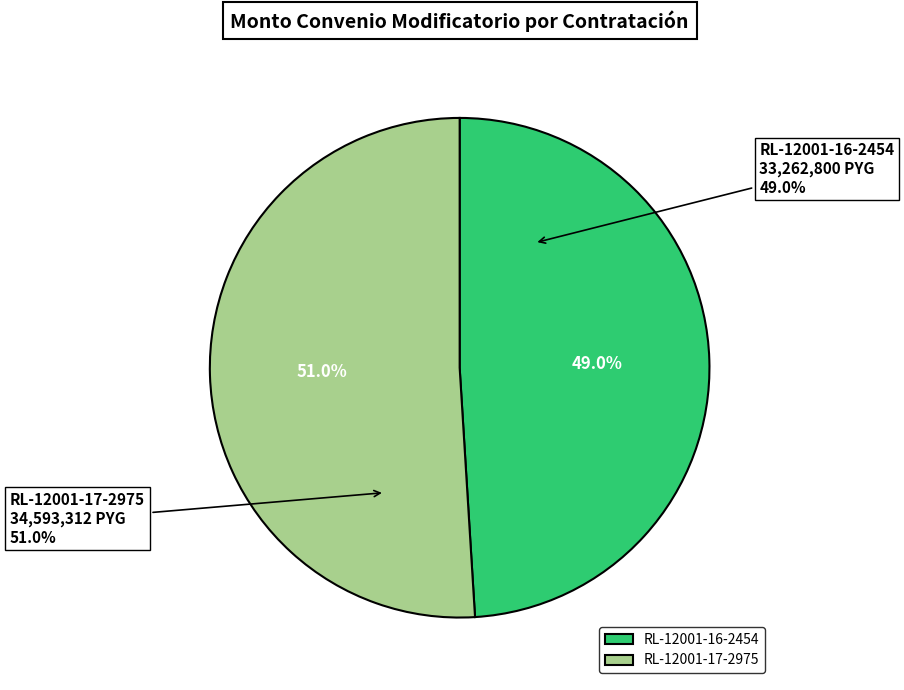

To the nearest percent, what is the difference between the largest and smallest slice percentages?

2%